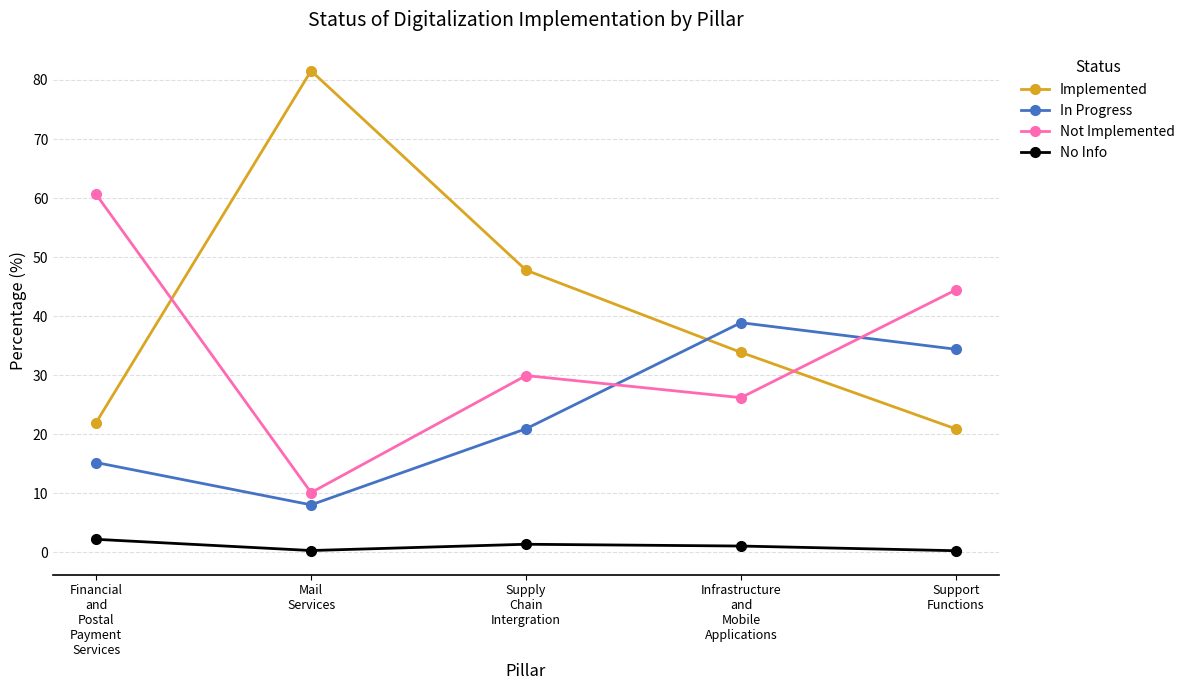

The value of In Progress at Support
Functions is 15.4. True or false?

False